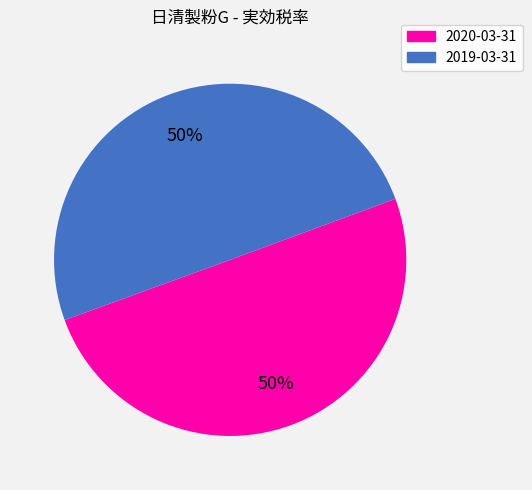

To the nearest percent, what portion does 2020-03-31 represent?

50%